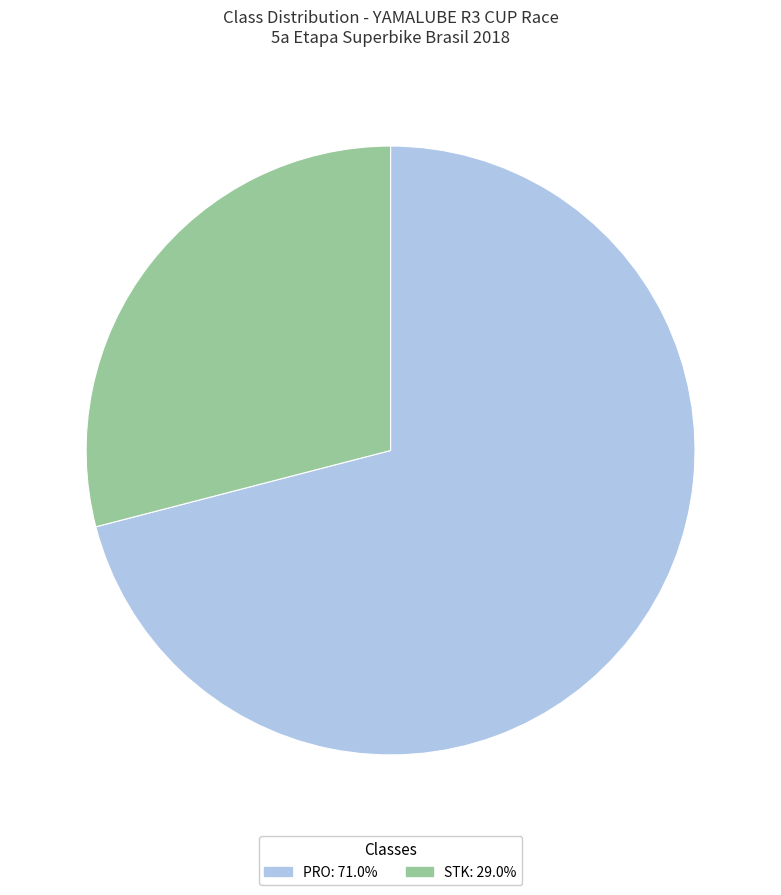

Which category has the biggest portion of the pie?

PRO